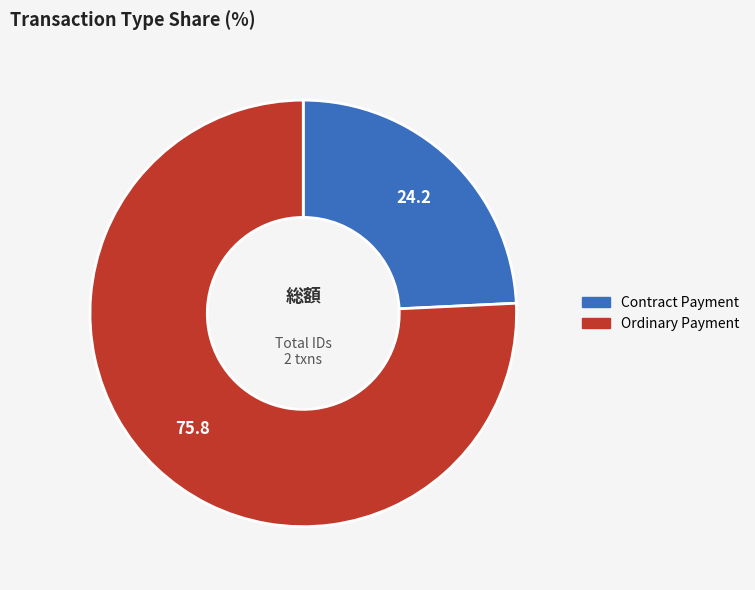

How many slices are in this pie chart?

2